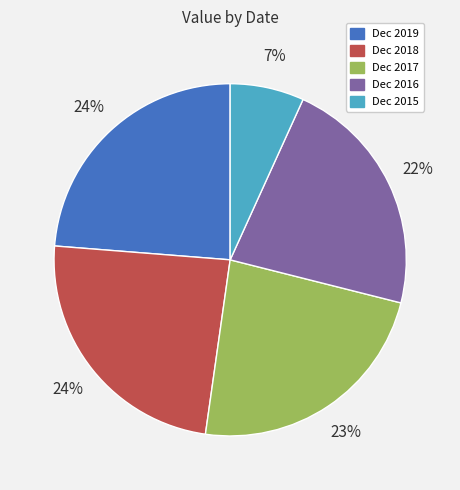

To the nearest percent, what portion does Dec 2015 represent?

7%